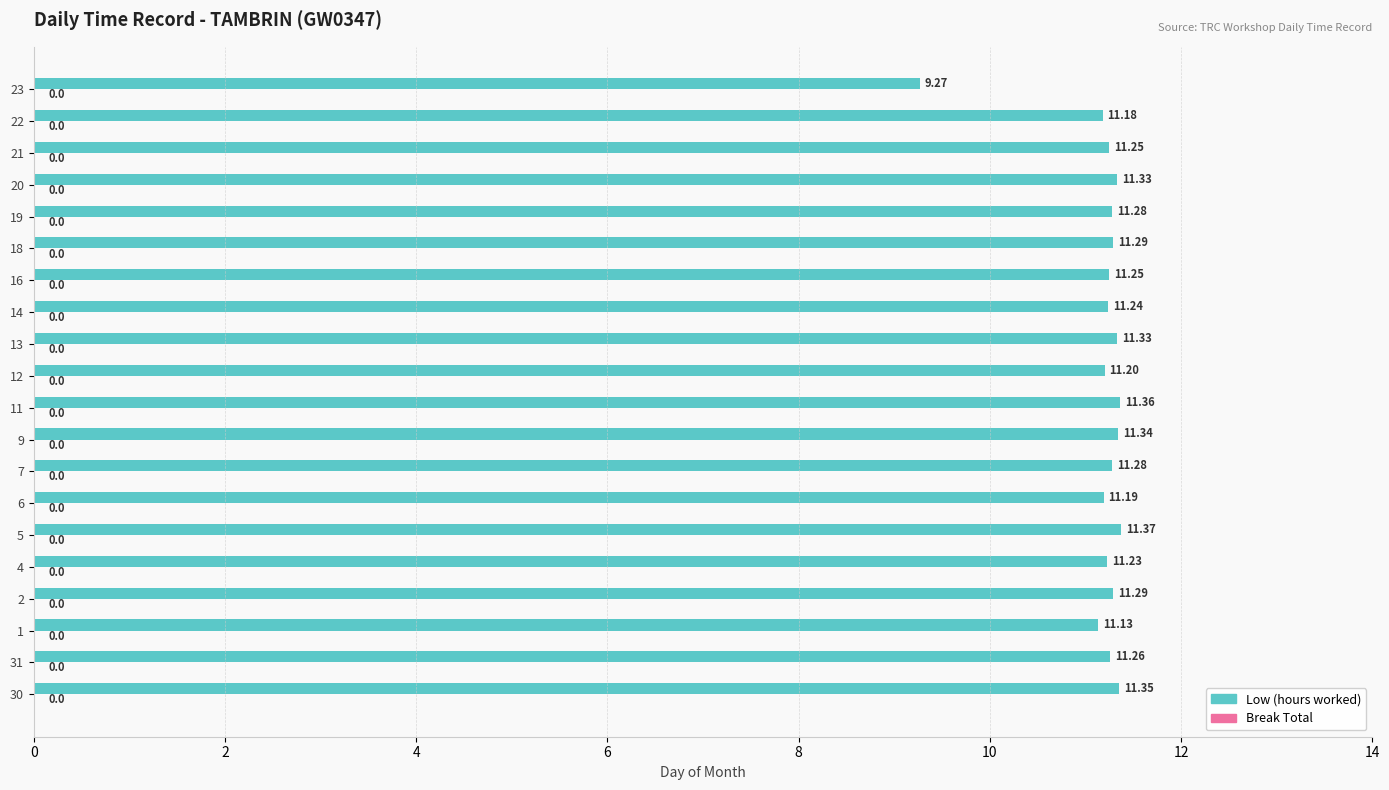

What is the sum of the values at 19 and 21?

22.5